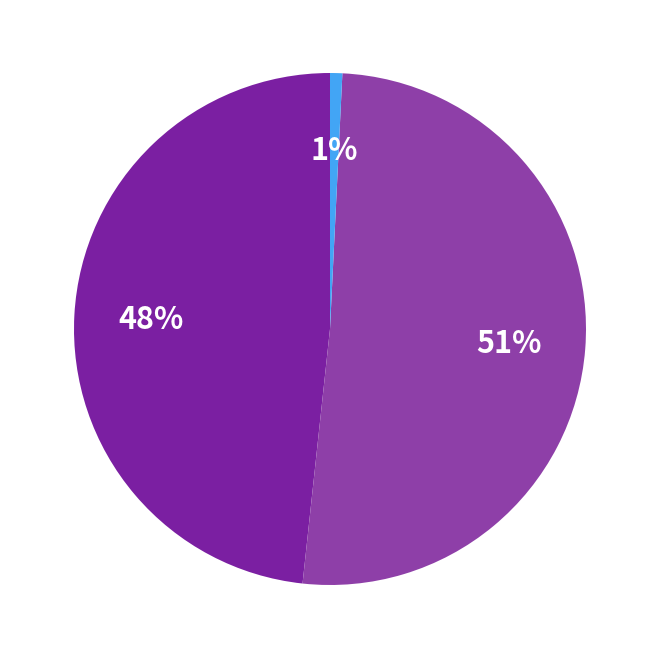

Which category has the biggest portion of the pie?

POT